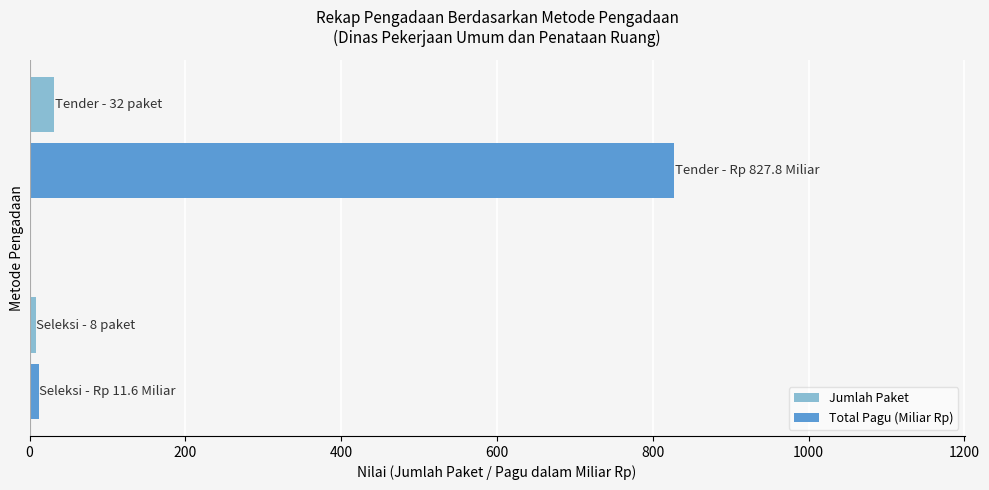

List the series in order of their peak value, highest first.

Total Pagu (Miliar Rp), Jumlah Paket